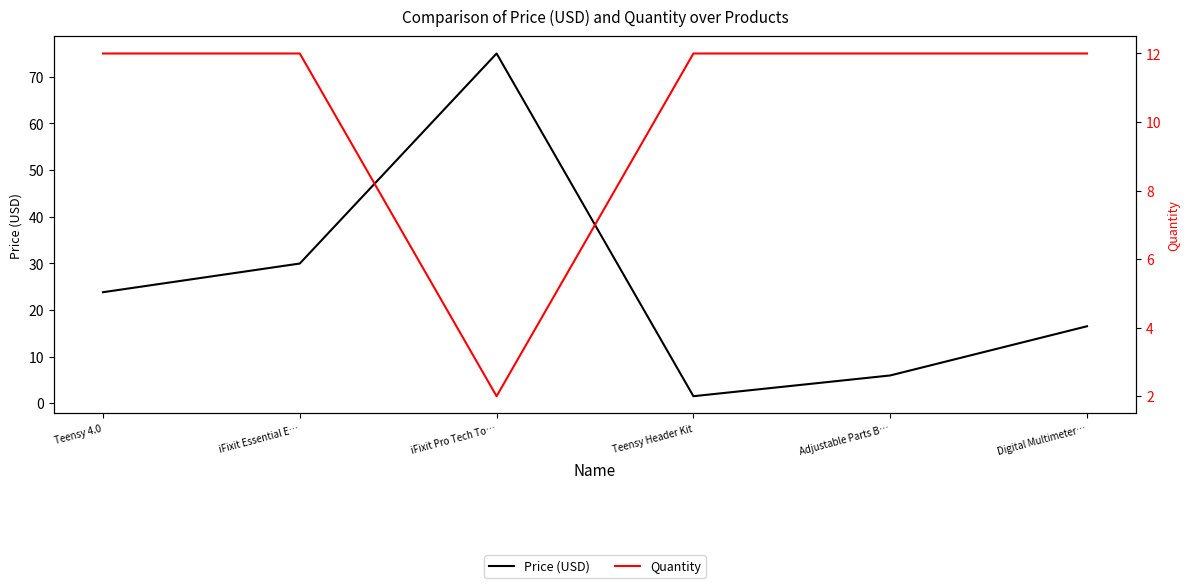

List the series in order of their peak value, highest first.

Price (USD), Quantity